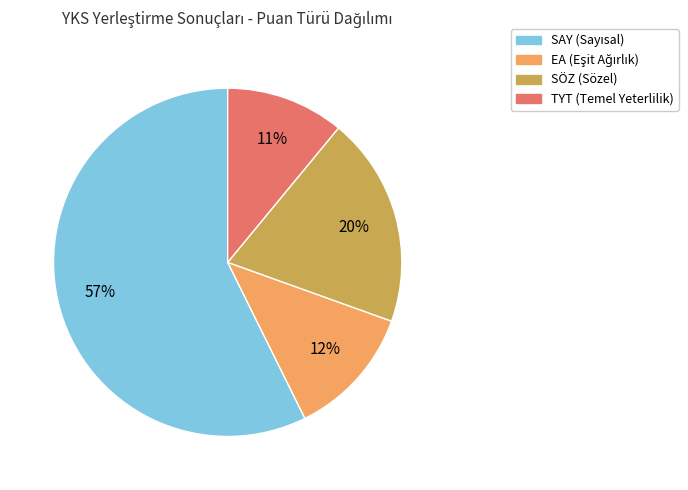

To the nearest percent, what is the difference between the largest and smallest slice percentages?

46%